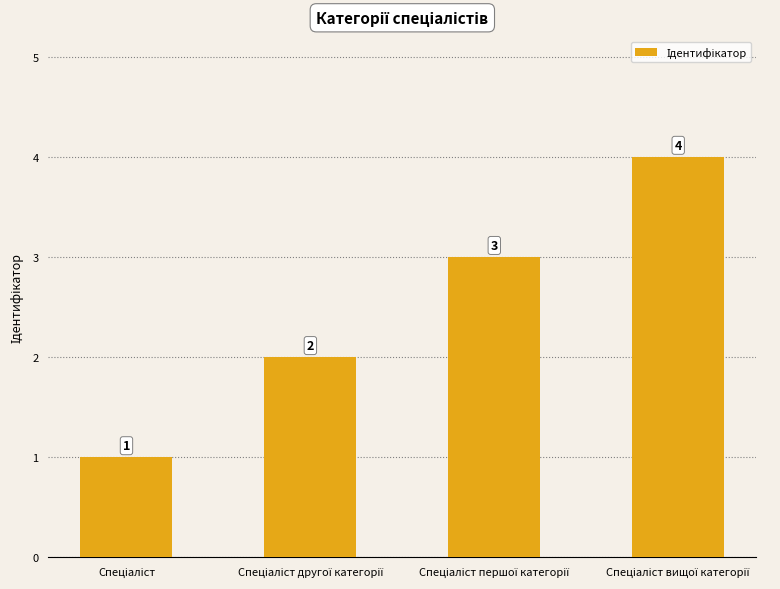

What is the value of the 1st bar from the left?

1